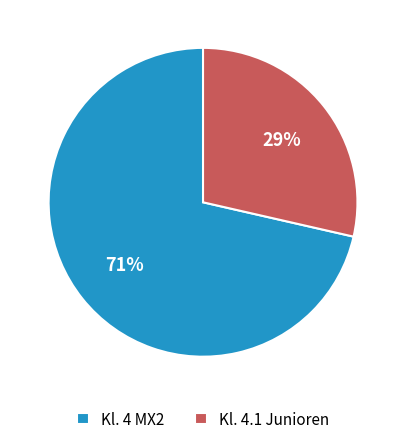

Which has a higher value, Kl. 4 MX2 or Kl. 4.1 Junioren?

Kl. 4 MX2